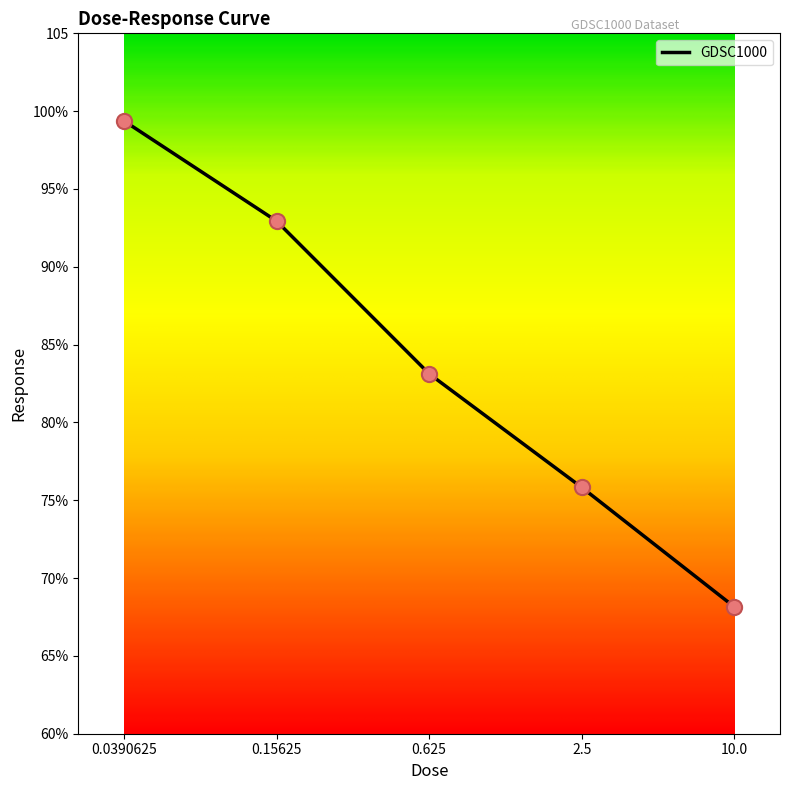

Which has a higher value, 2.5 or 0.625?

0.625